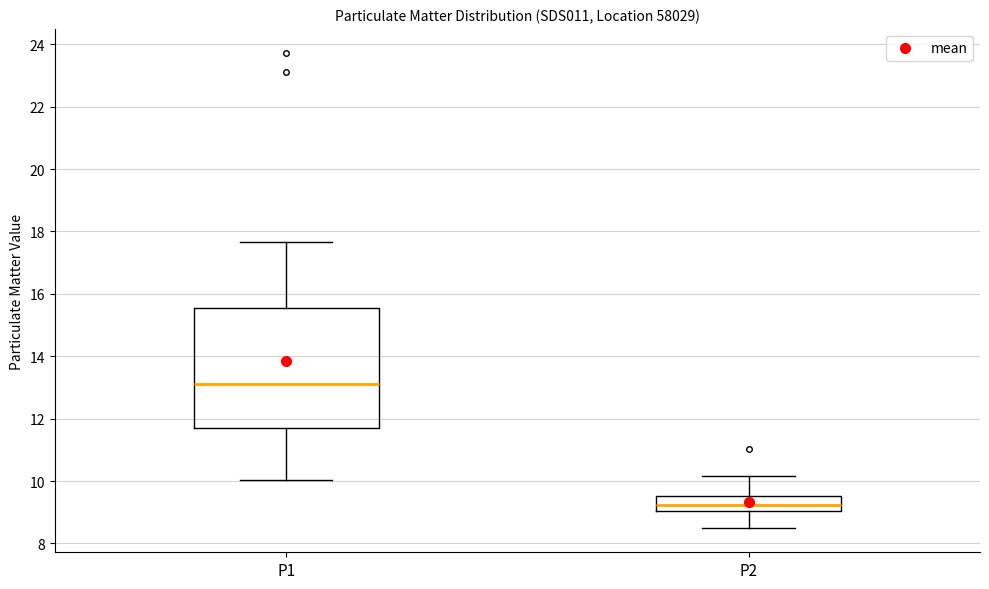

Reading left to right, transcribe this box plot: for each box, give where its median line is, the range the box spans, and where its two whiskers end, as read against the y-axis. The values are not printed on the chart, so give them approximately, as read against the axis.

P1: median 13.2, box 11.6 to 15.6, whiskers 10.0 to 17.6
P2: median 9.2, box 9.0 to 9.6, whiskers 8.4 to 10.2